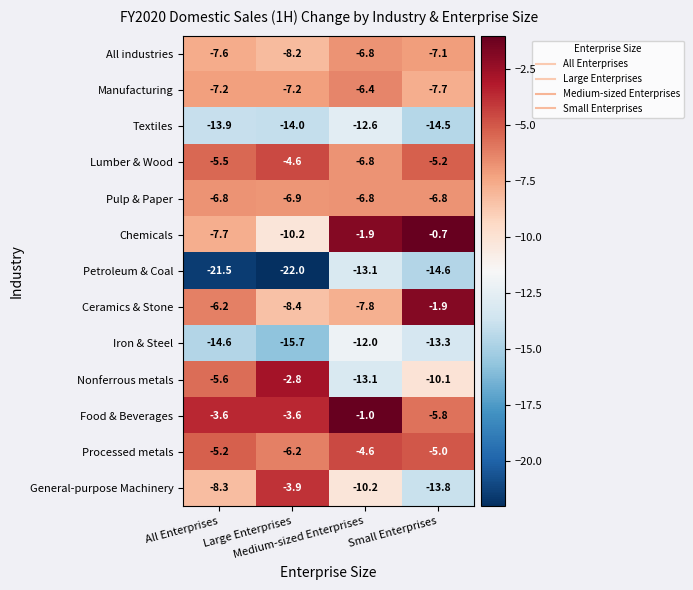

What is the difference between the maximum and second lowest values in the Petroleum & Coal series?

8.4